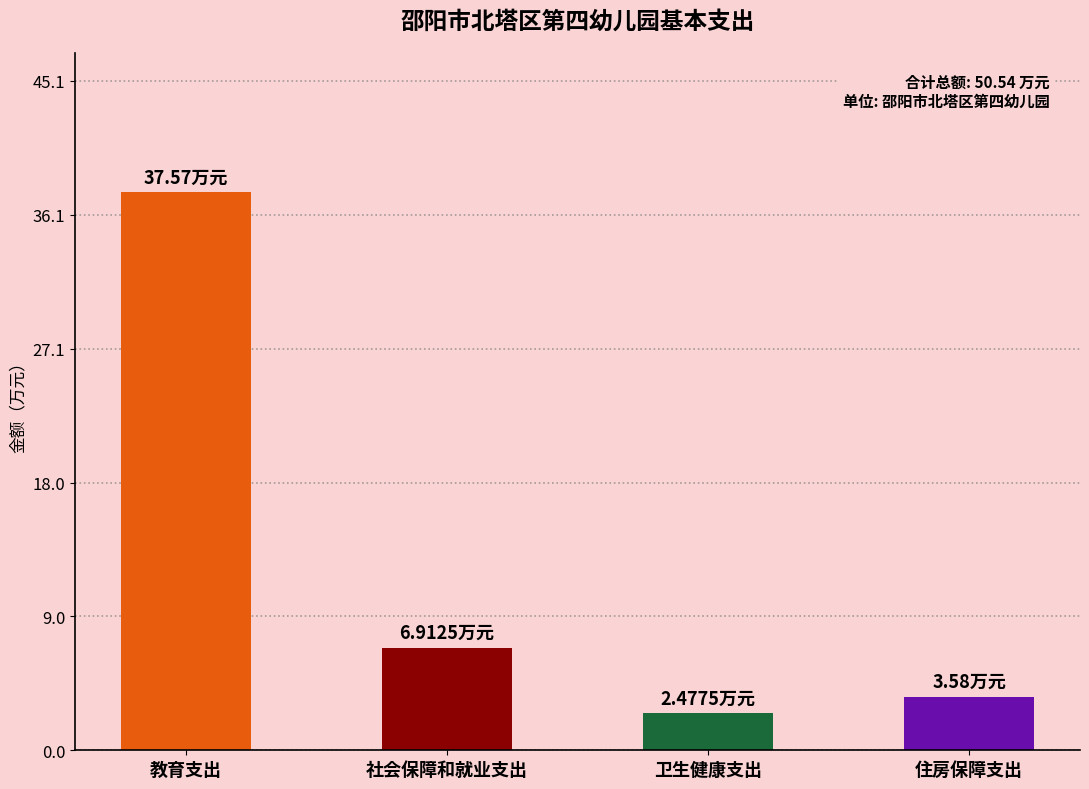

Reading left to right, transcribe all the data shown in this chart.

37.6	6.9	2.5	3.6